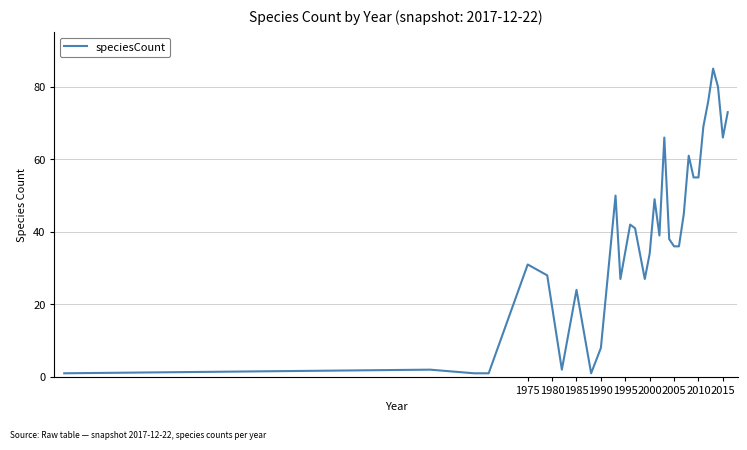

What is the difference between the maximum and minimum values?

84